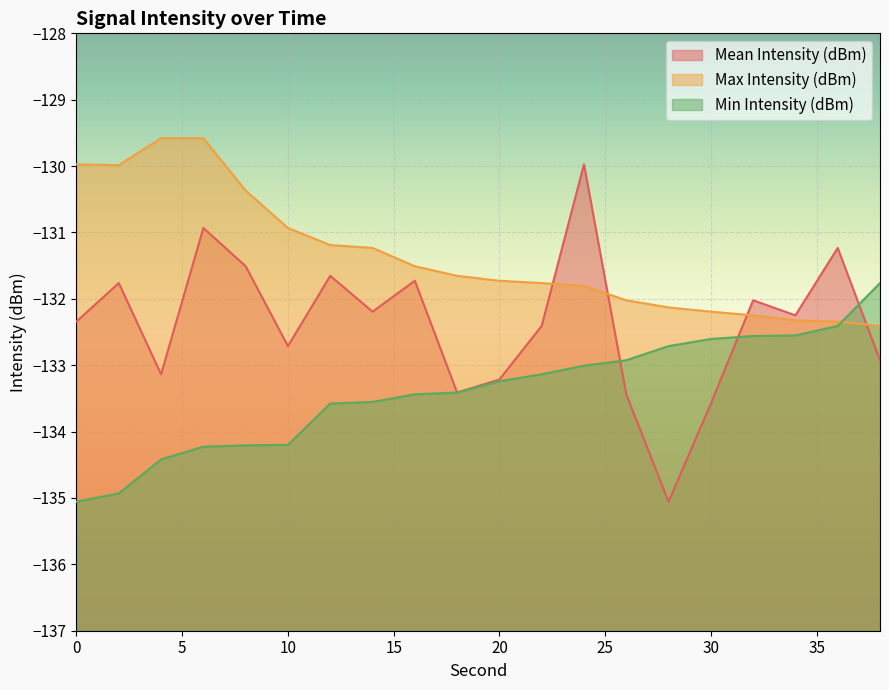

Does the chart display data point markers on the line(s)?

No